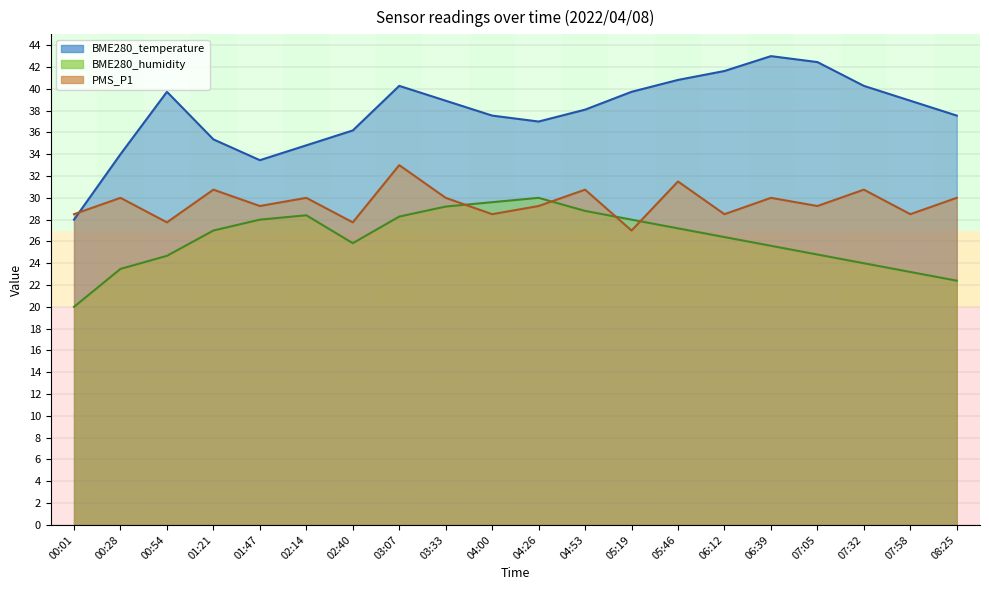

Is it true that BME280_temperature equals 12.7 at 05:46?

False